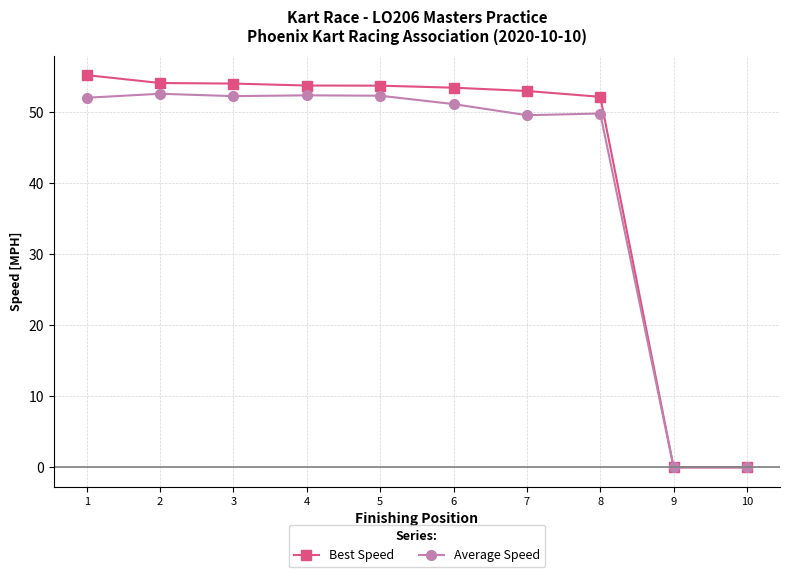

What are all the series names shown in the legend?

Best Speed, Average Speed